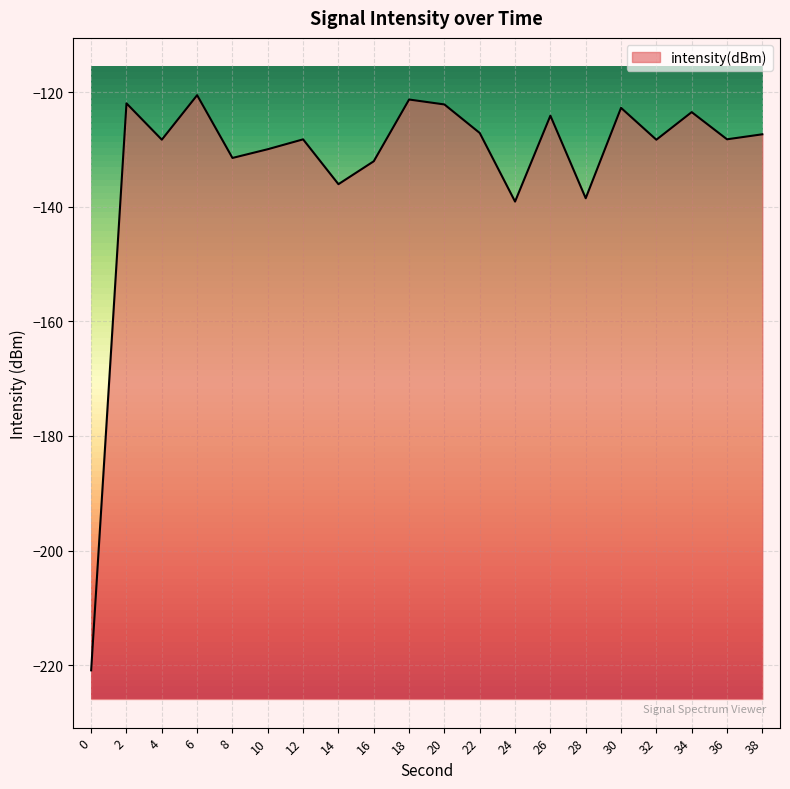

Reading left to right, extract all data points from this chart.

-220.9	-121.9	-128.3	-120.5	-131.5	-129.9	-128.2	-136.1	-132.0	-121.3	-122.1	-127.1	-139.1	-124.1	-138.5	-122.7	-128.3	-123.5	-128.2	-127.3